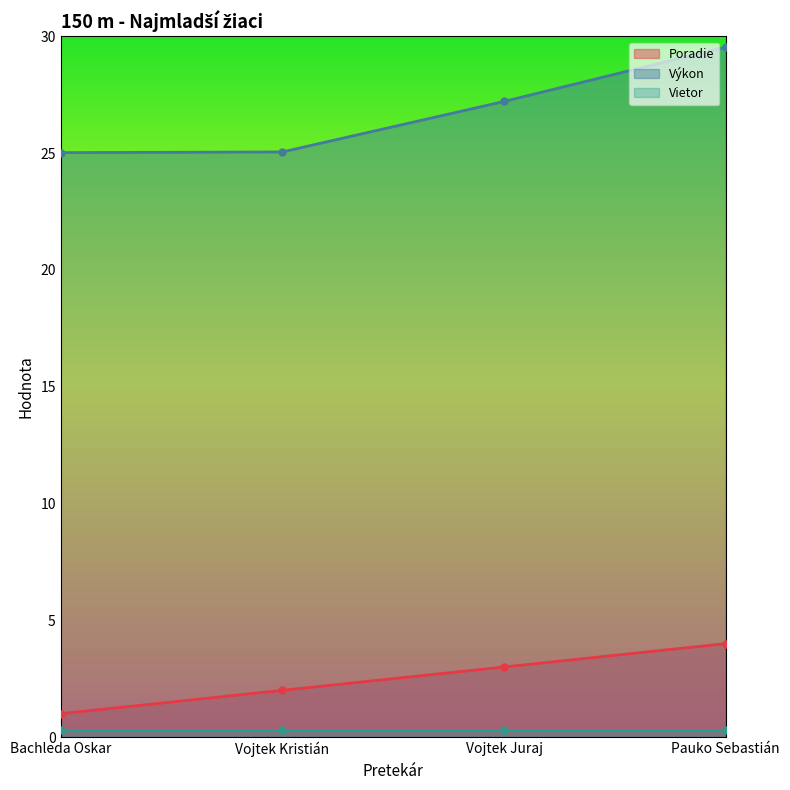

True or false: Výkon and Poradie intersect in this chart.

False